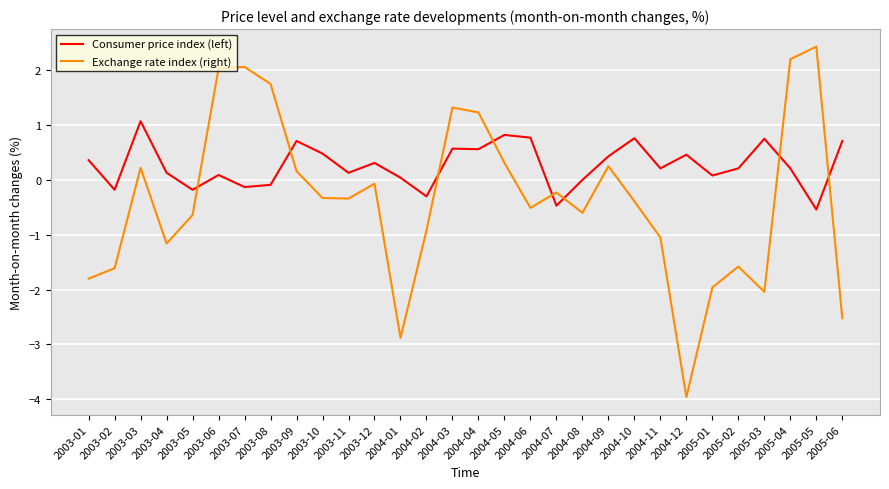

How many times do Exchange rate index (right) and Consumer price index (left) cross each other?

8